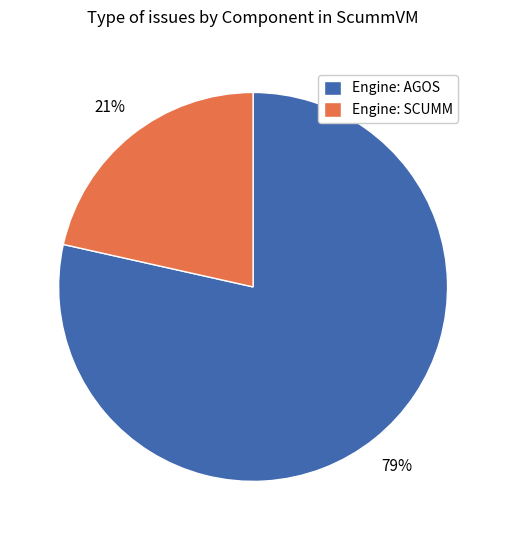

Which slice is the smallest?

Engine: SCUMM